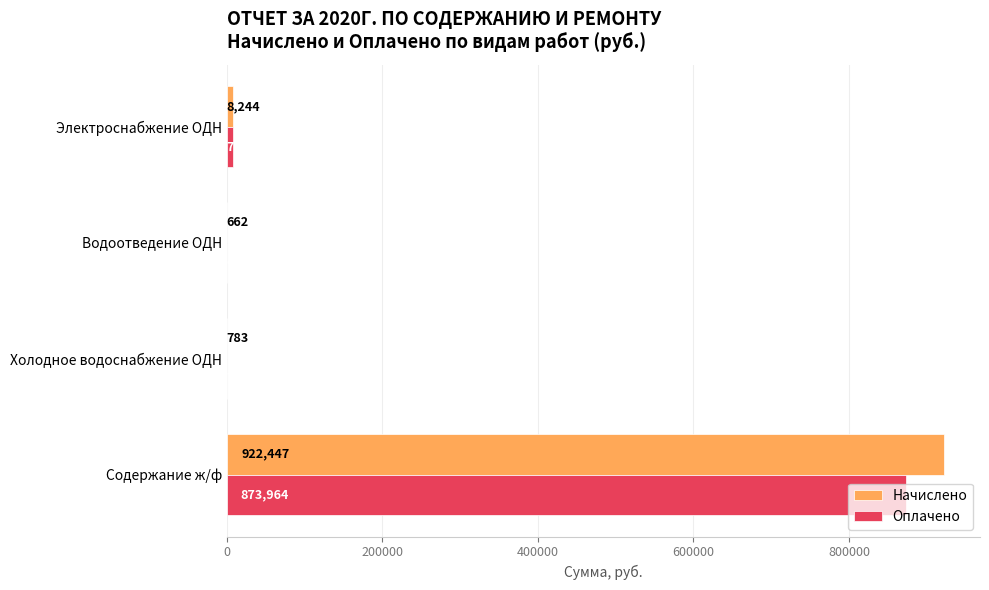

Which series has the largest total across all categories?

Начислено